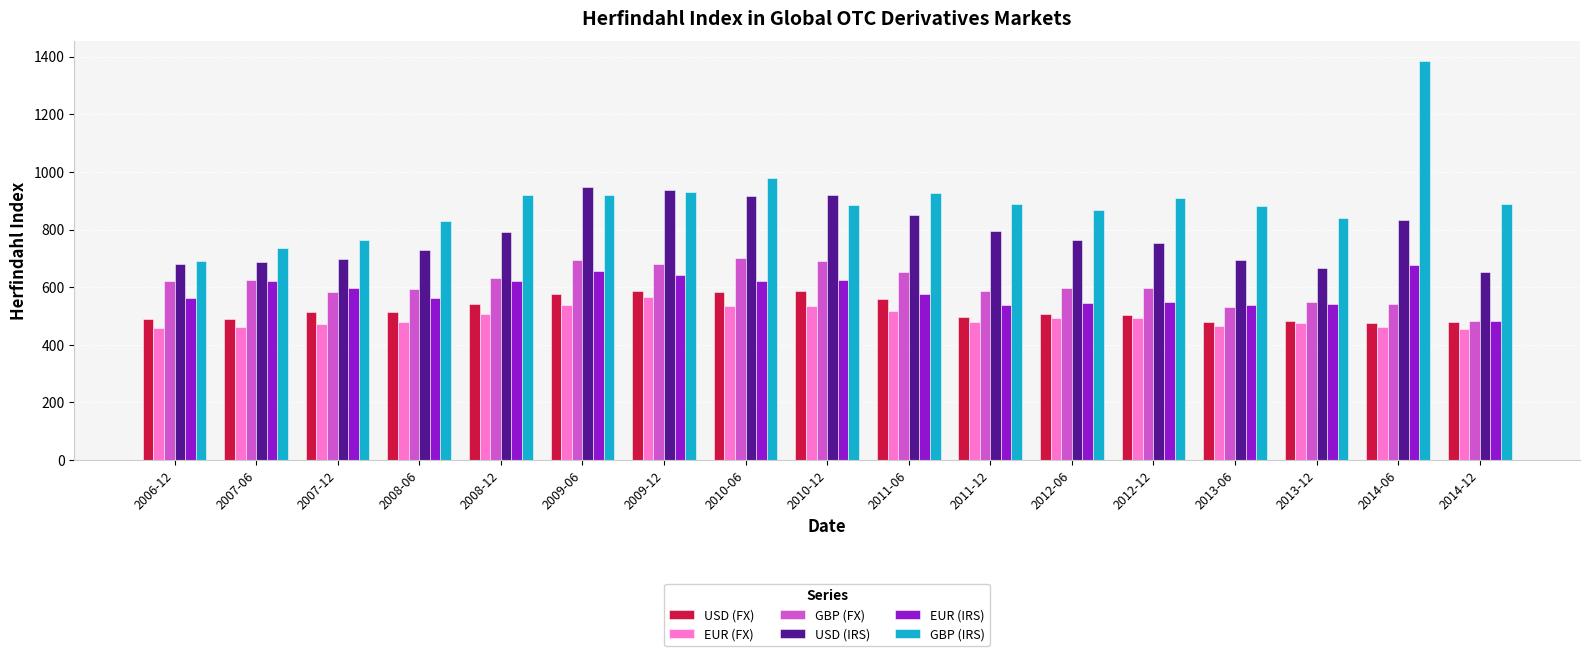

Which category has the lowest value in the USD (IRS) series?

2014-12